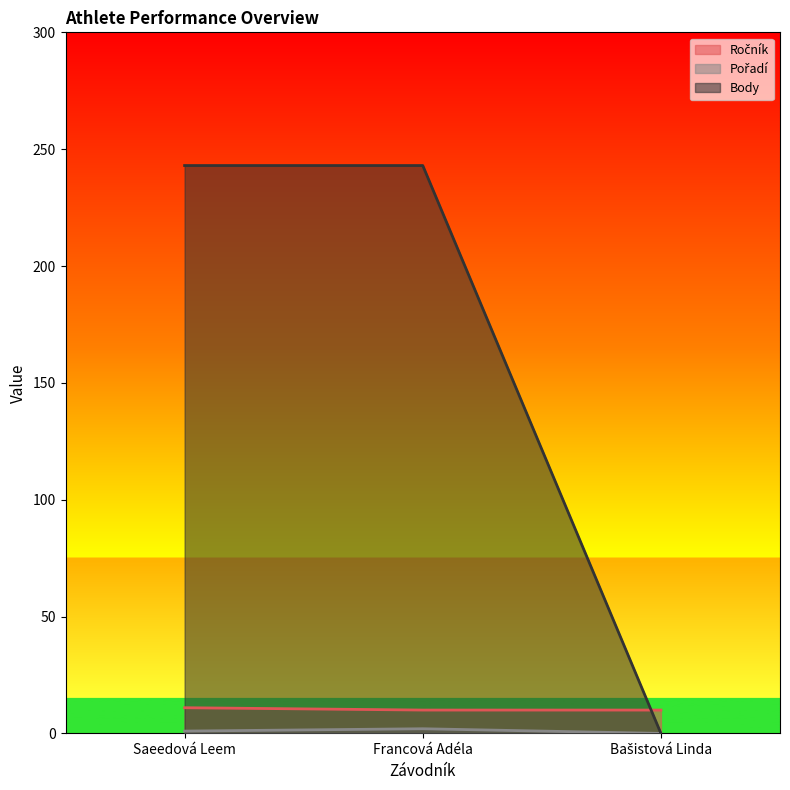

What are all the series names shown in the legend?

Ročník, Pořadí, Body